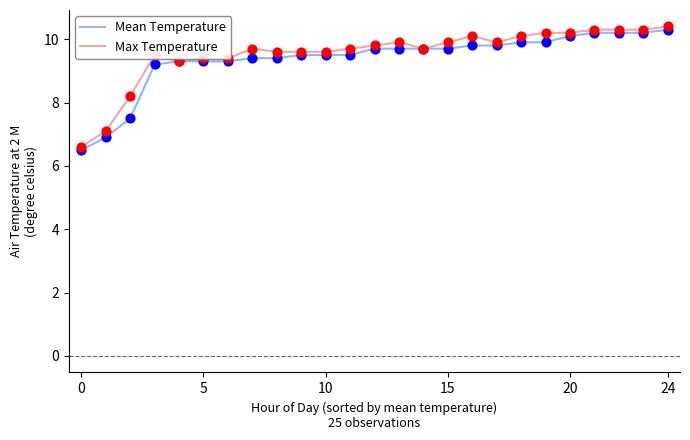

What is the greatest value displayed?

10.4